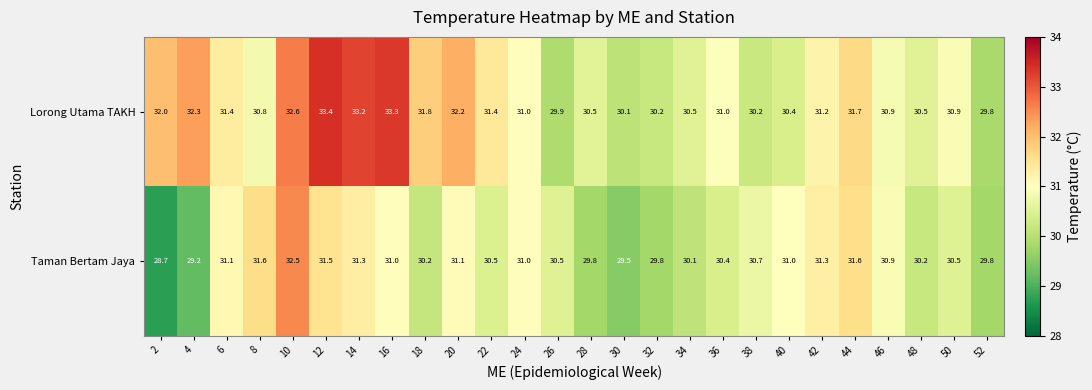

What value does the Lorong Utama TAKH series have at 48?

30.5